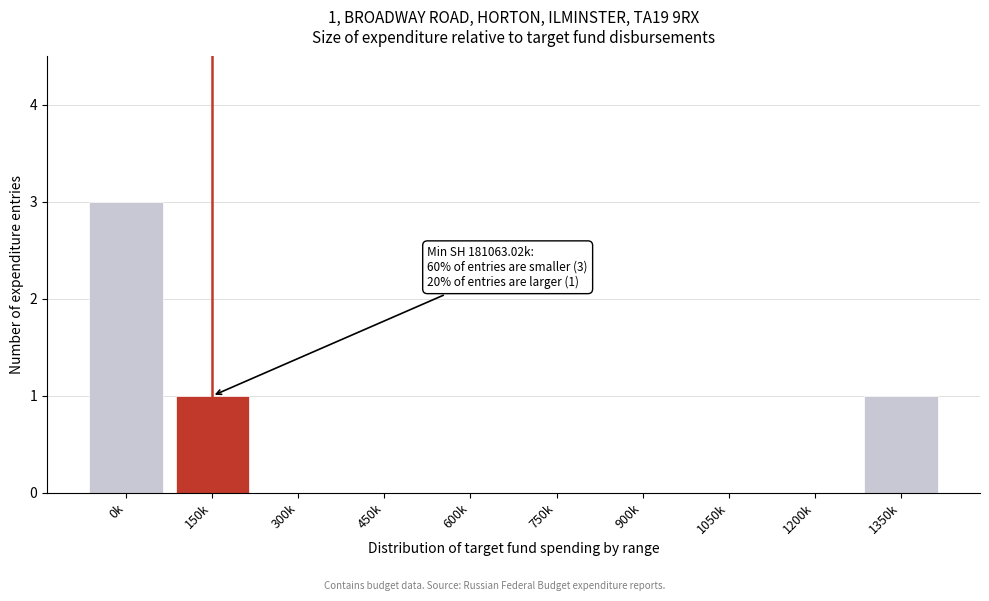

Reading left to right, extract all data points from this chart.

0k=3	150k=1	300k=0	450k=0	600k=0	750k=0	900k=0	1050k=0	1200k=0	1350k=1